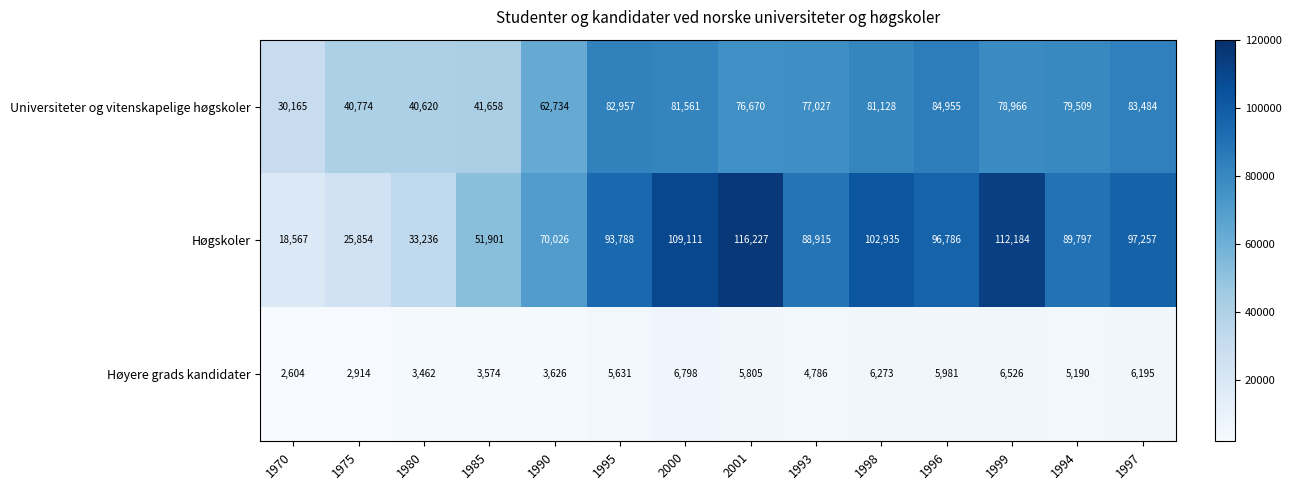

What is the total value across all series at 1975?

69542